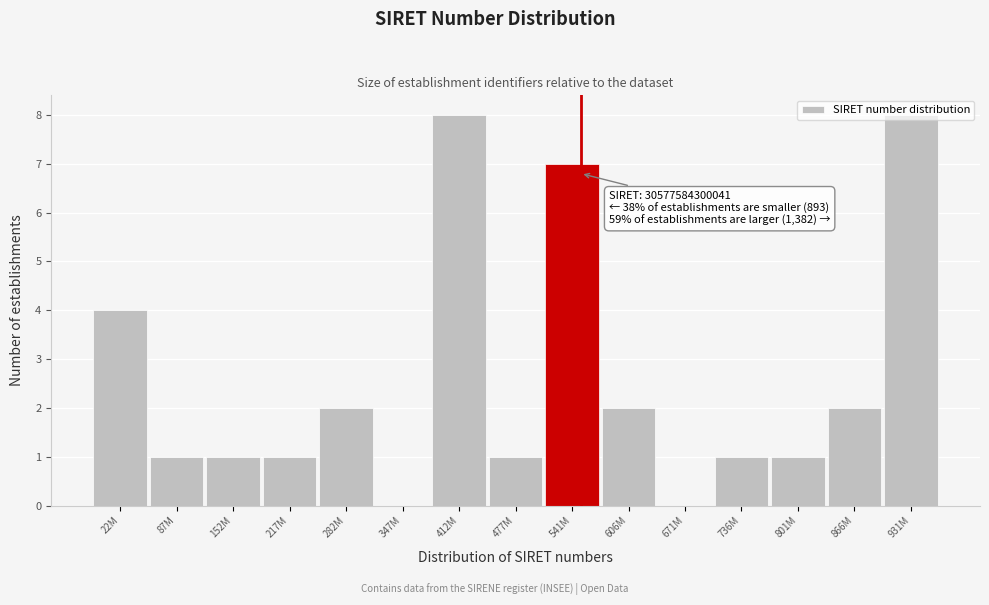

What is the sum of all values?

39